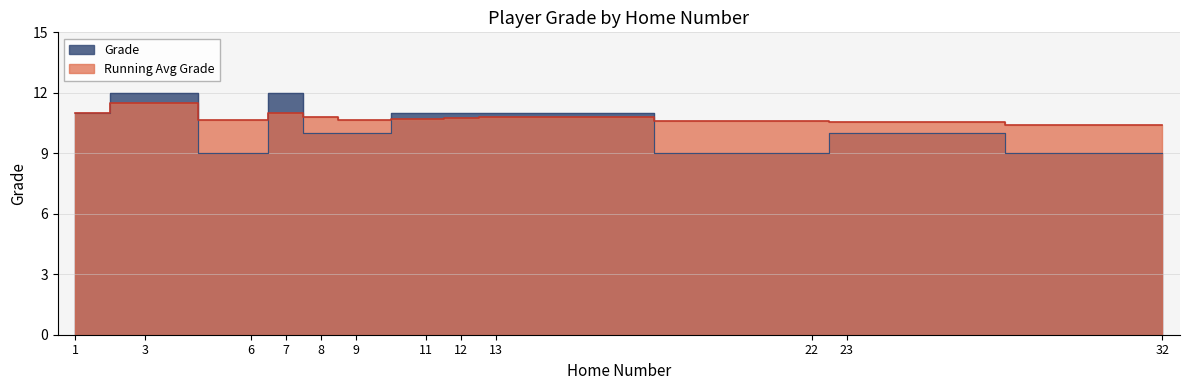

What is the average value?

10